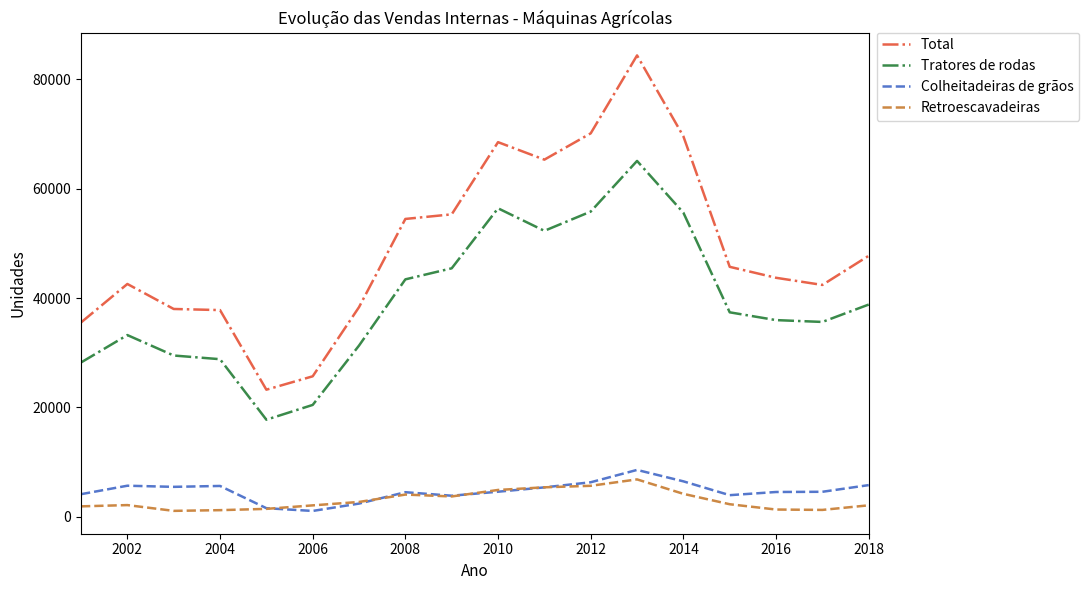

Which series has the largest total across all categories?

Total